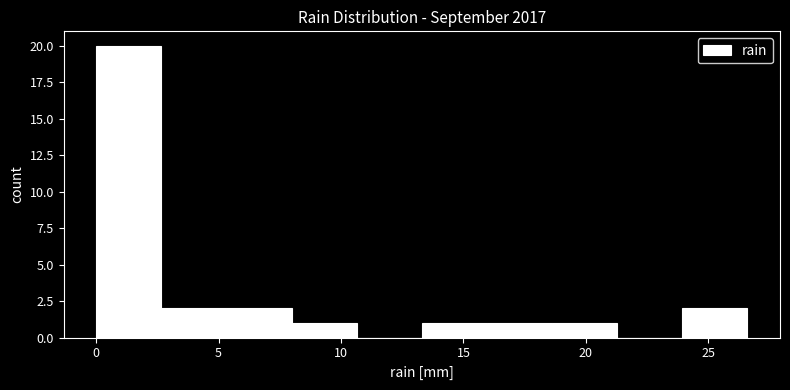

How tall is the bar that spans 24.0 to 26.5 on the x-axis? Neither the bar edges nor the heights are printed on the chart, so give them approximately, as read against the axes.

2